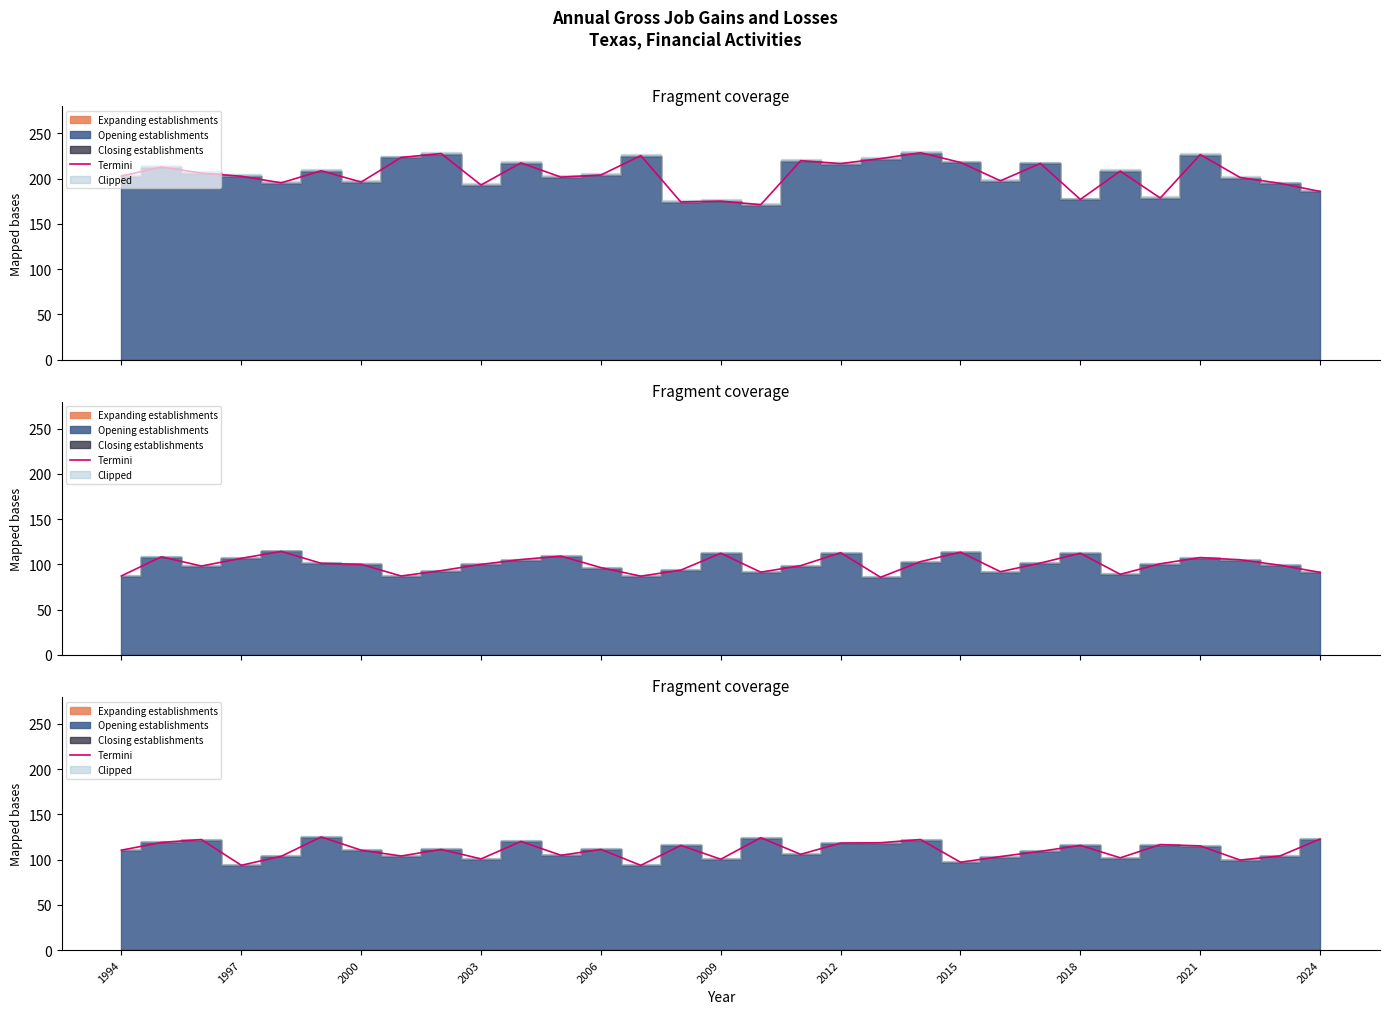

What is the minimum value shown in the chart?

93.7